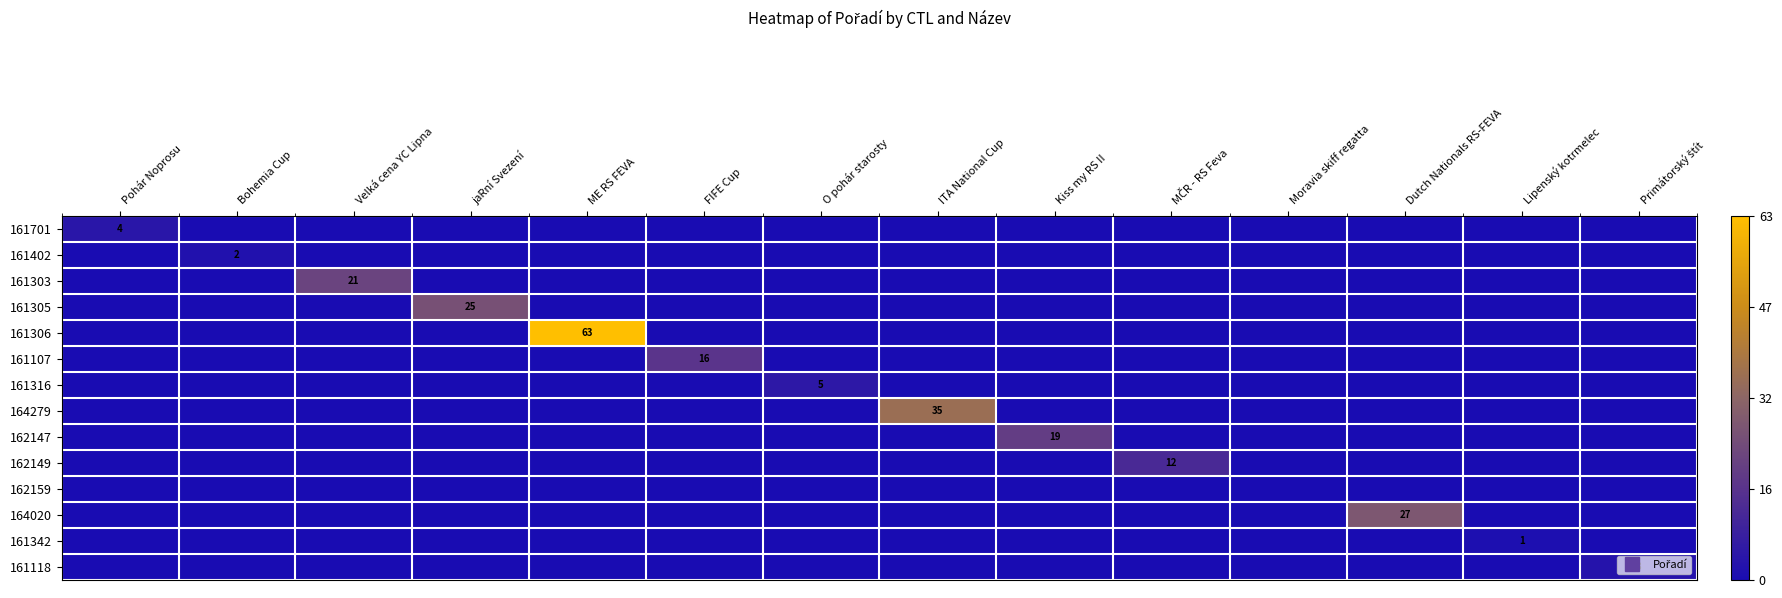

Rank the series by their maximum value, from lowest to highest.

162159, 161342, 161402, 161118, 161701, 161316, 162149, 161107, 162147, 161303, 161305, 164020, 164279, 161306